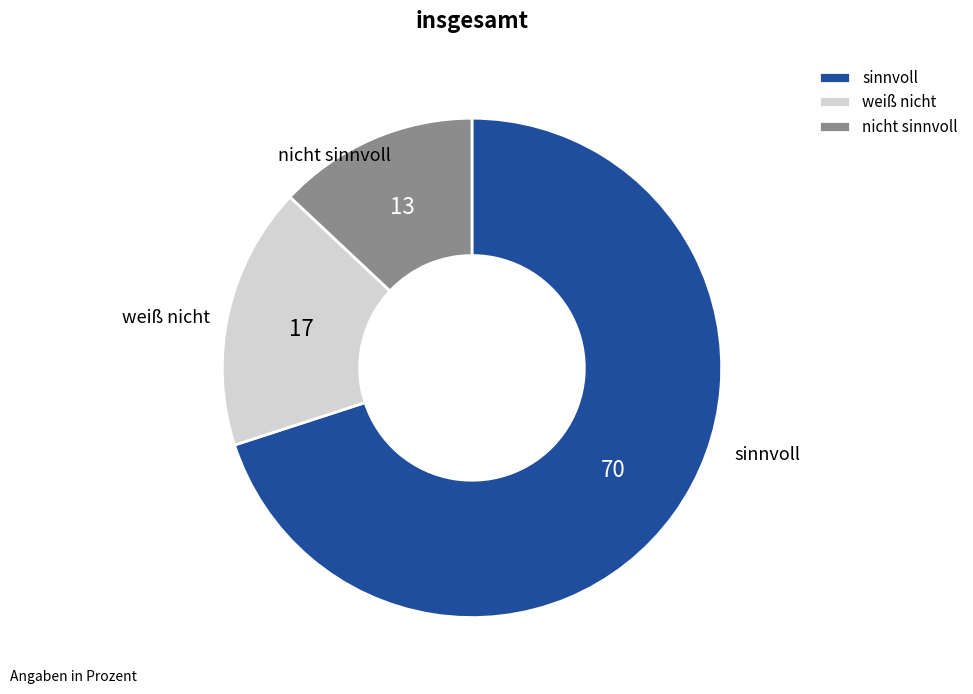

Is sinnvoll the majority of the pie?

Yes